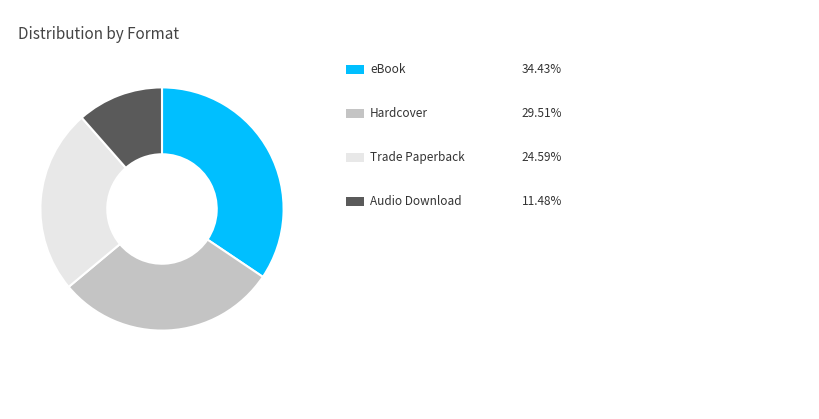

Is there any slice that represents more than half of the pie?

No